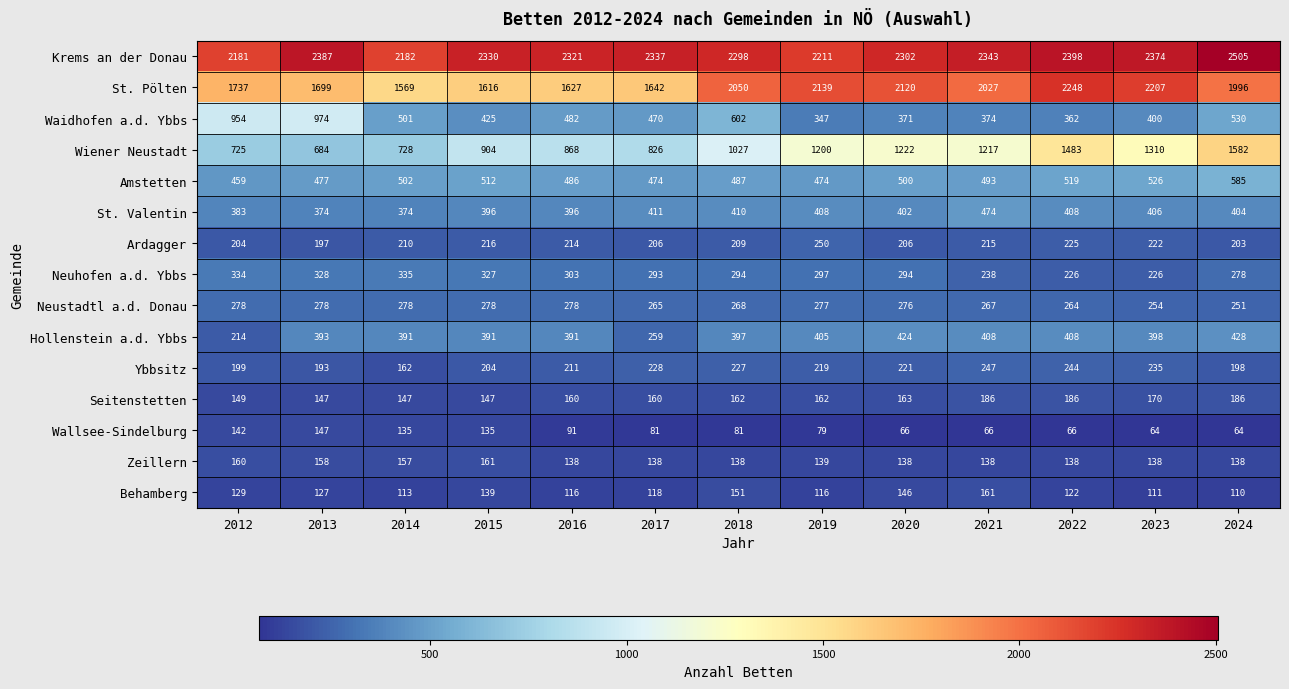

What is the difference between the second highest and second lowest values in the Behamberg series?

40